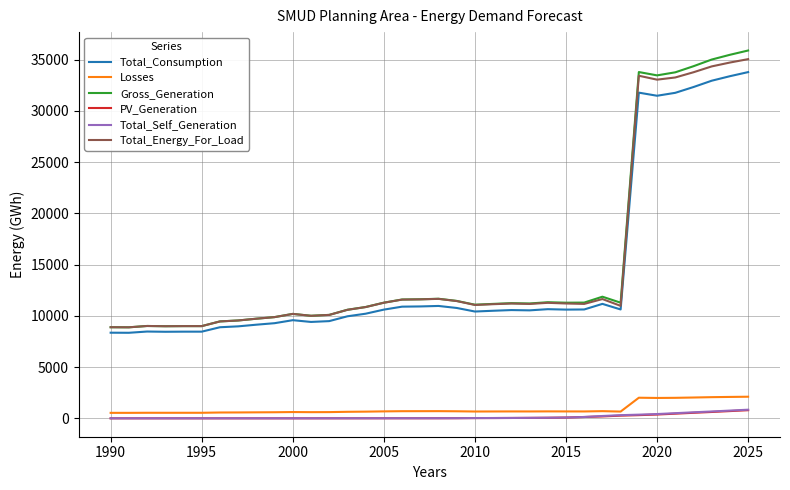

What is the lowest value of the Total_Energy_For_Load series?

8883.7